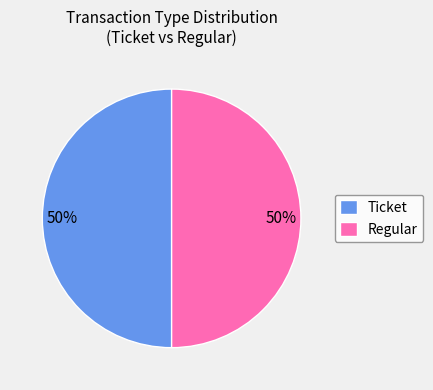

Approximately how many times larger is the value at Regular compared to Ticket?

1.0